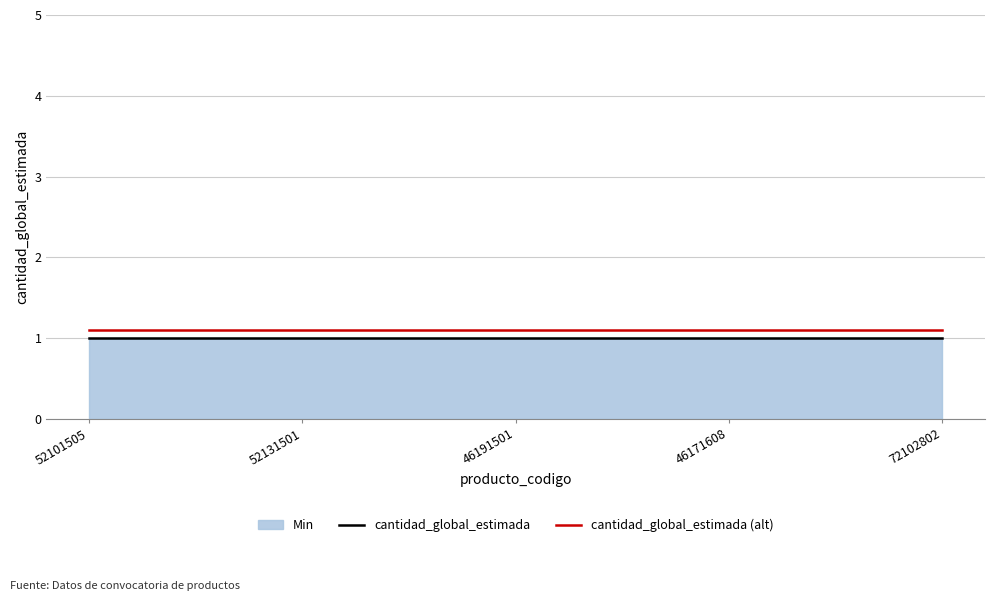

Reading left to right, extract all data points from this chart.

cantidad_global_estimada: 52101505=1.0	52131501=1.0	46191501=1.0	46171608=1.0	72102802=1.0
cantidad_global_estimada (alt): 52101505=1.1	52131501=1.1	46191501=1.1	46171608=1.1	72102802=1.1